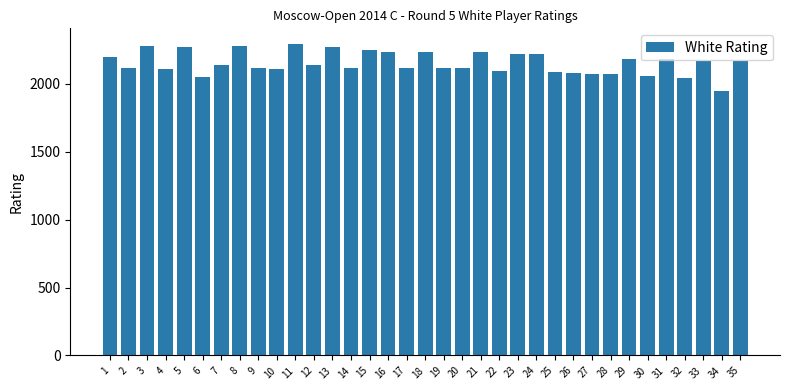

What is the change in value from 13 to 22?

-176